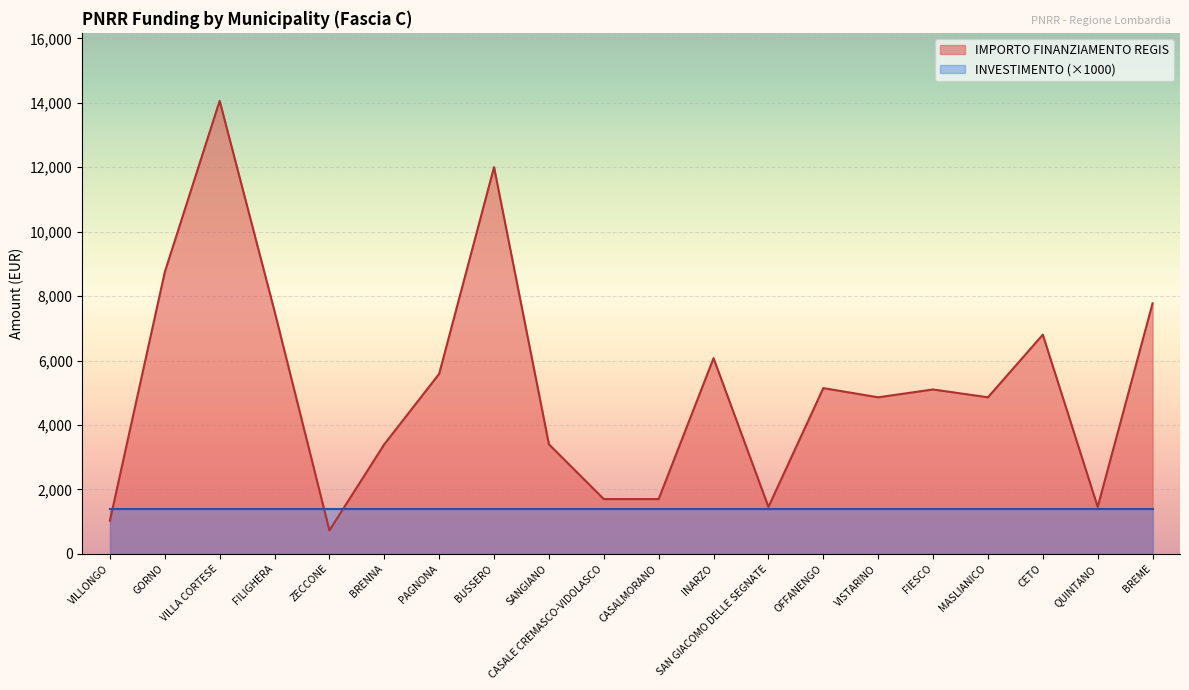

Reading right to left, transcribe all the data shown in this chart.

7776	1458	6804	4860	5103	4860	5145	1458	6075	1701	1701	3402	12005	5589	3402	729	7533	14063	8748	1029